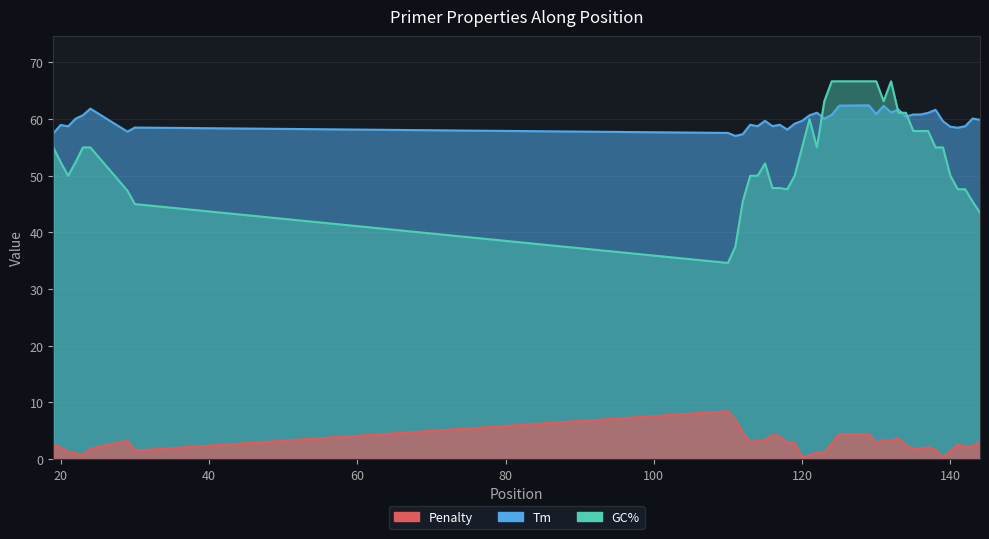

Which has a higher value, 134 or 144?

144